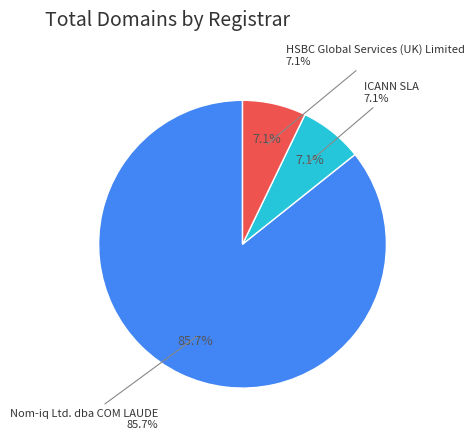

The Nom-iq Ltd. dba COM LAUDE slice represents 86% of the pie. True or false?

True